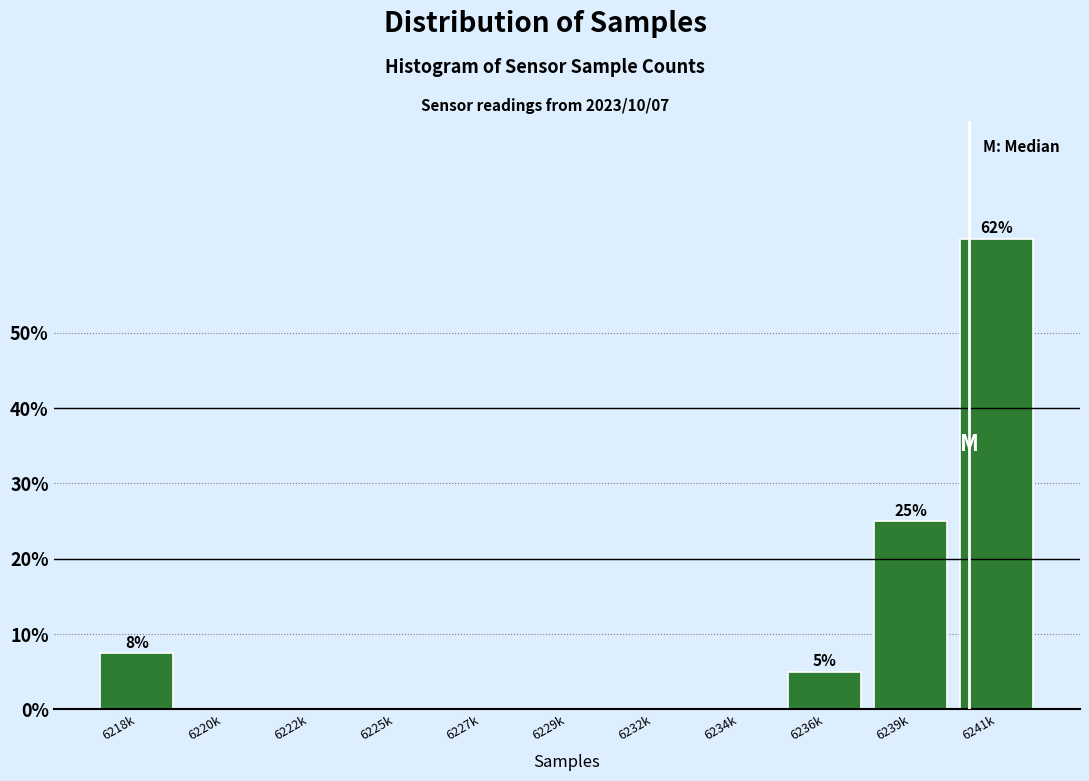

Reading left to right, transcribe all the data shown in this chart.

6218k=7.5	6220k=0.0	6222k=0.0	6225k=0.0	6227k=0.0	6229k=0.0	6232k=0.0	6234k=0.0	6236k=5.0	6239k=25.0	6241k=62.5